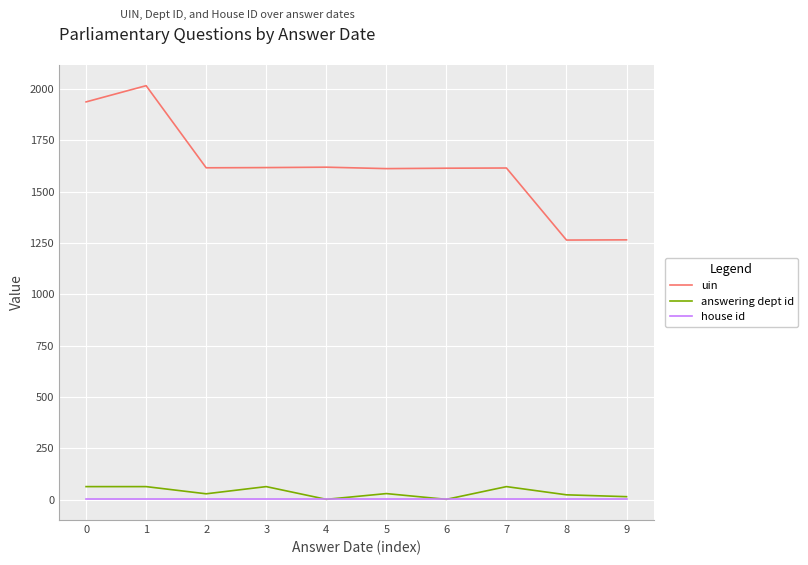

Which series has the largest total across all categories?

uin